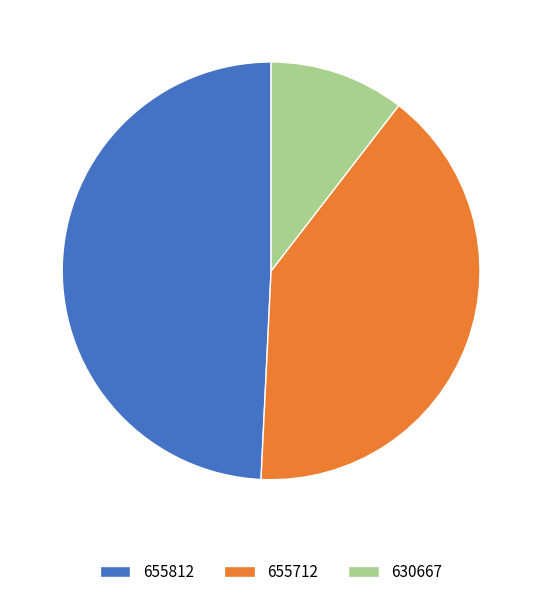

True or false: 655712 accounts for 35% of the total.

False